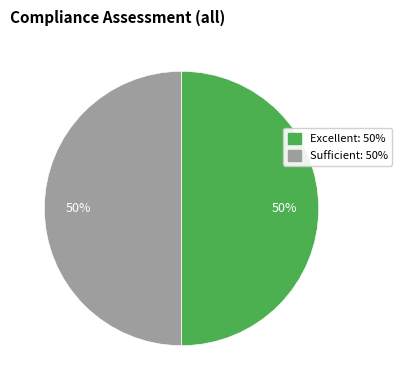

How many segments does this pie chart have?

2